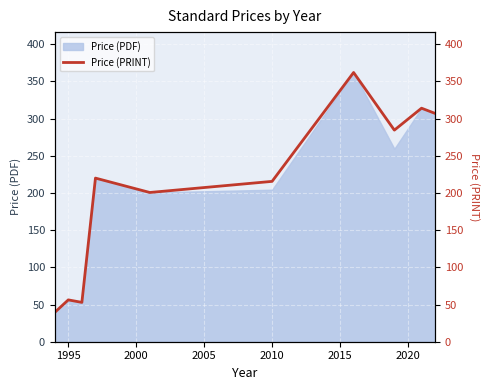

The value of Price (PDF) at 2010 is 204.4. True or false?

True